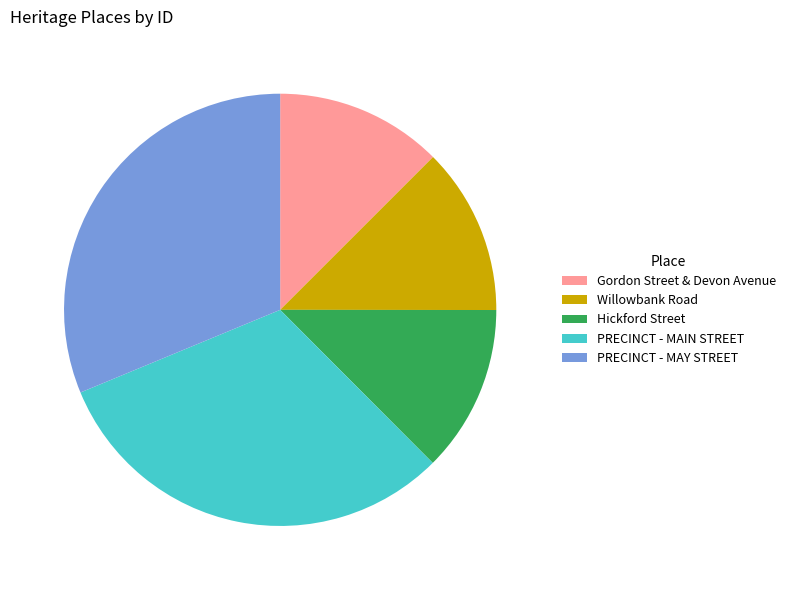

Does PRECINCT - MAIN STREET represent more than half of the total?

No